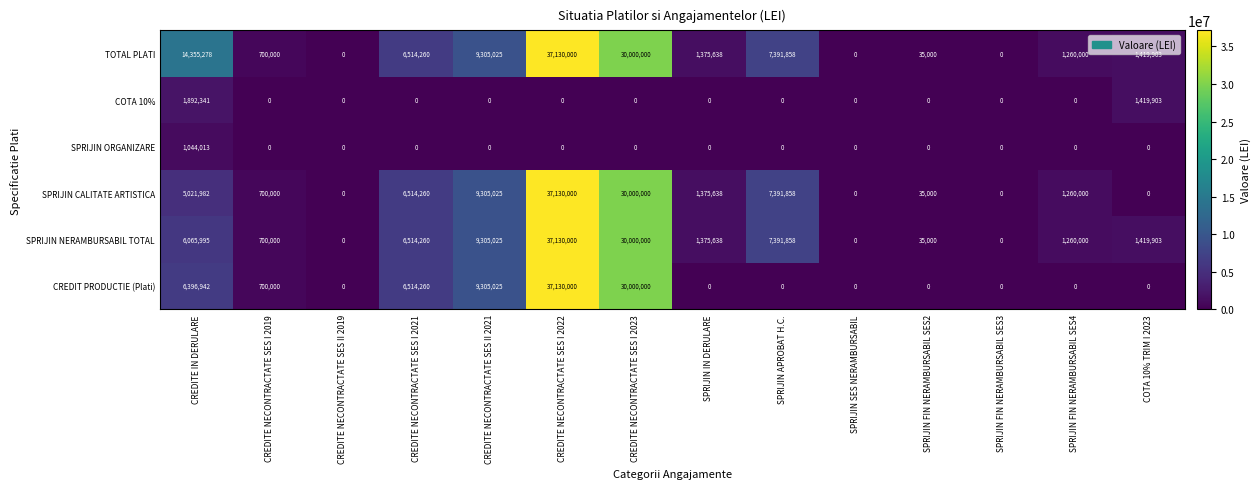

Is it true that SPRIJIN ORGANIZARE equals 724824 at SPRIJIN IN DERULARE?

False